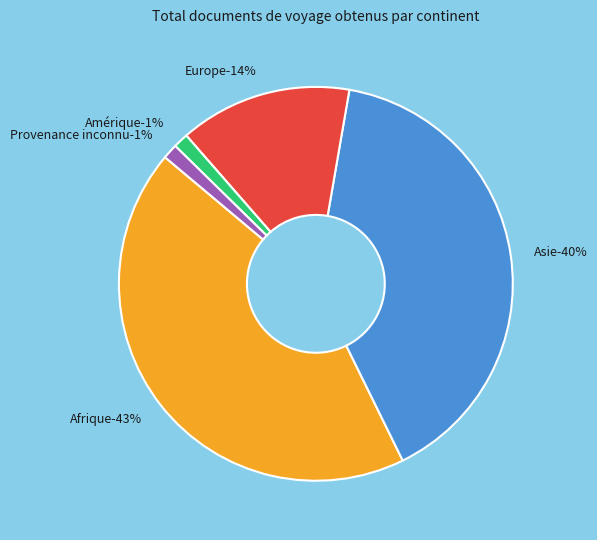

To the nearest percent, what is the difference between the Amérique and Afrique slice percentages?

42%